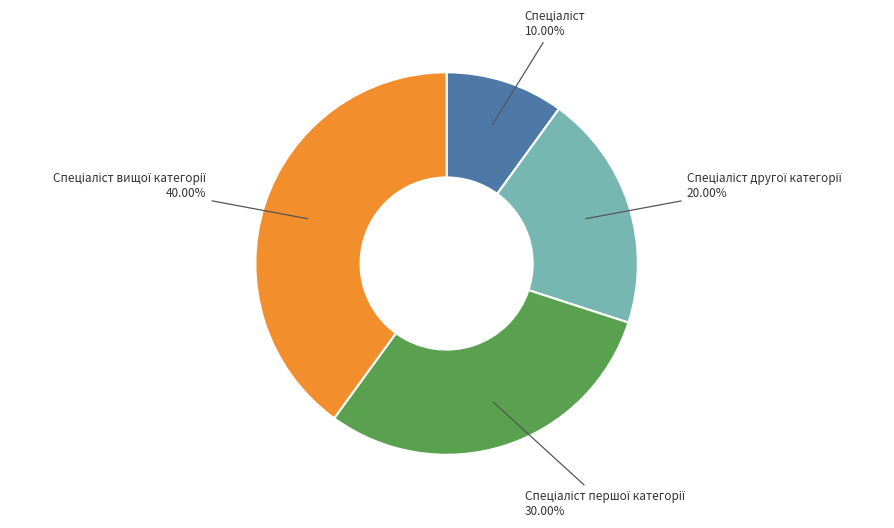

To the nearest percent, what is the difference between the largest and smallest slice percentages?

30%